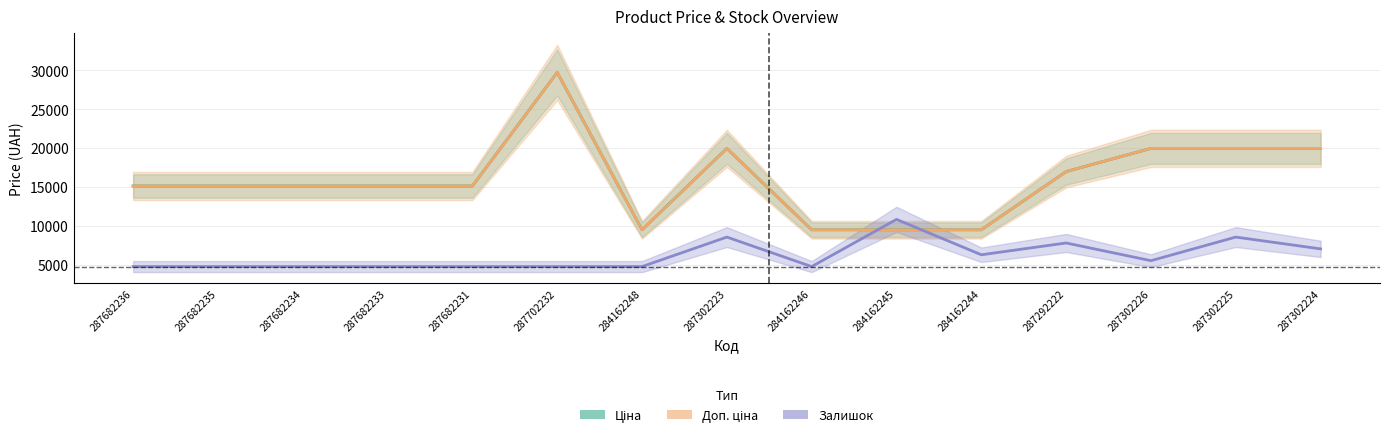

What is the label of the 14th point from the left?

287302225